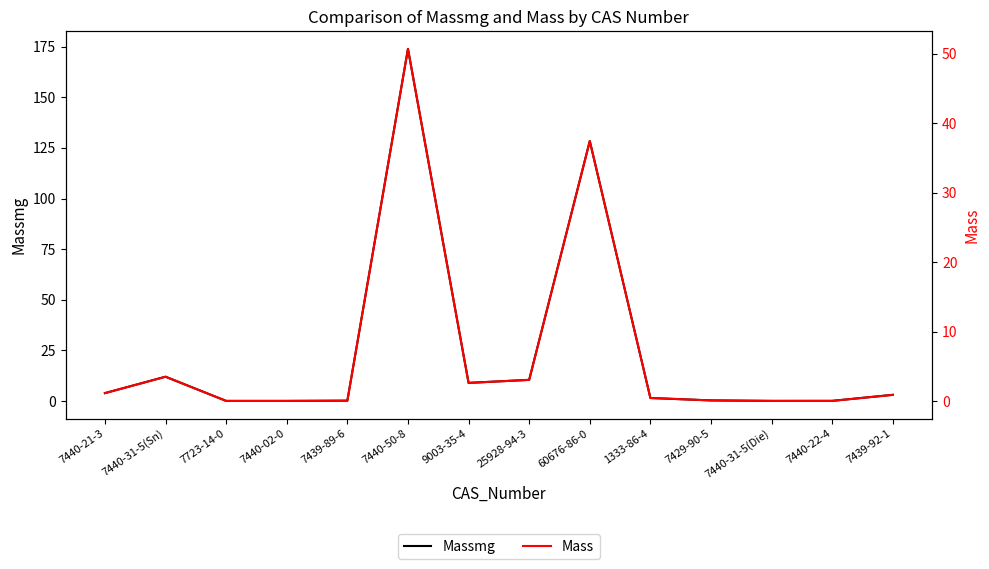

What is the greatest value displayed?

173.9